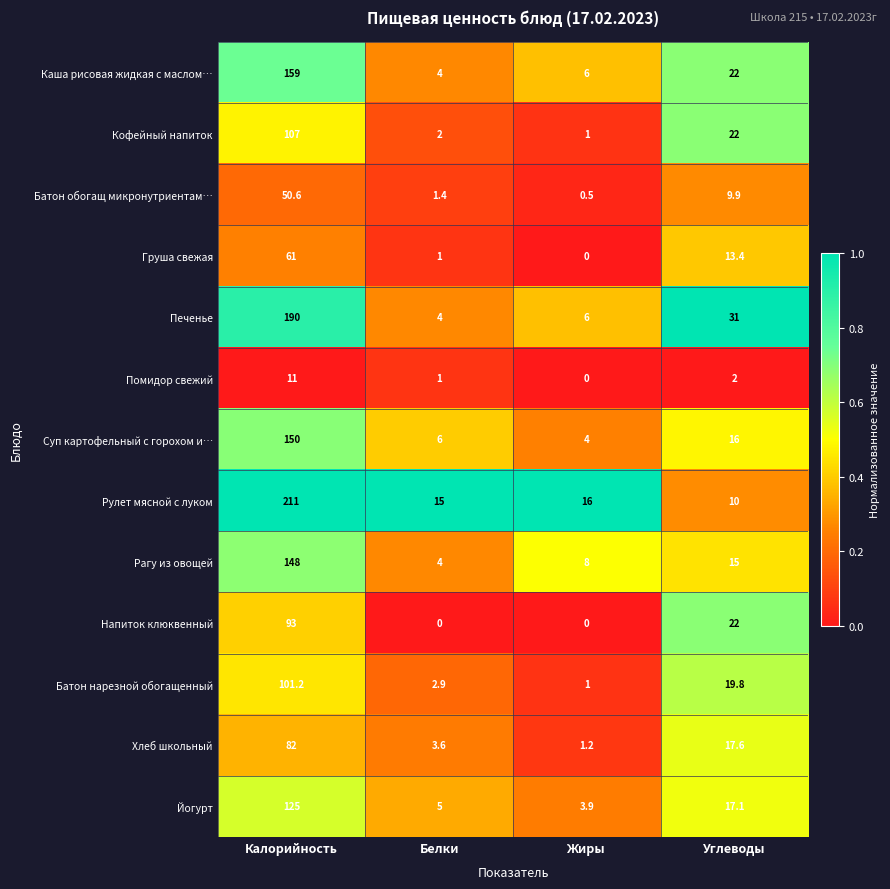

How many distinct data groups are displayed?

13